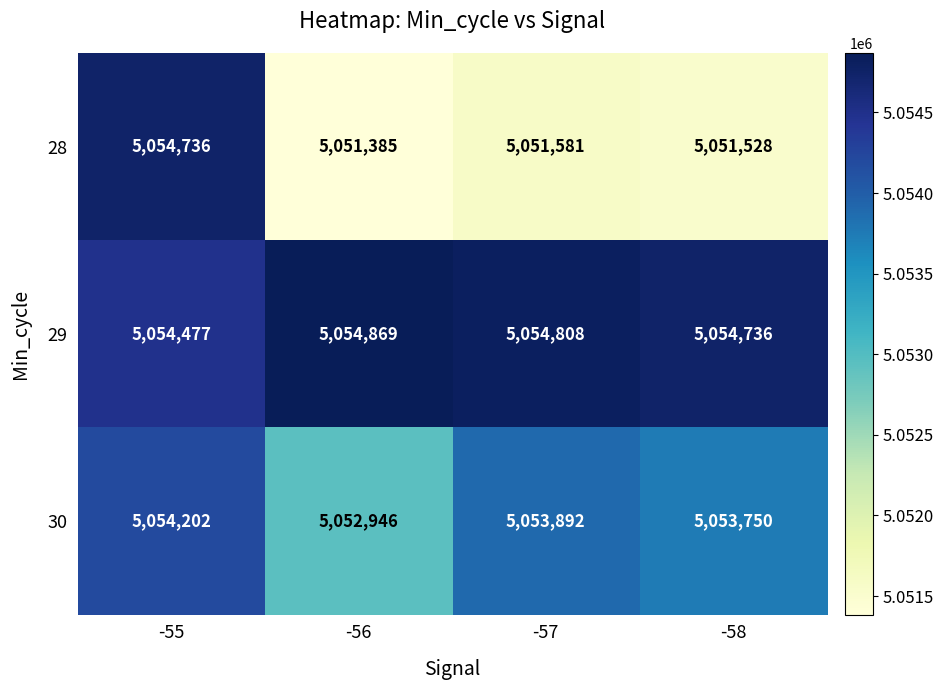

What is the total value across all series at -55?

15163415